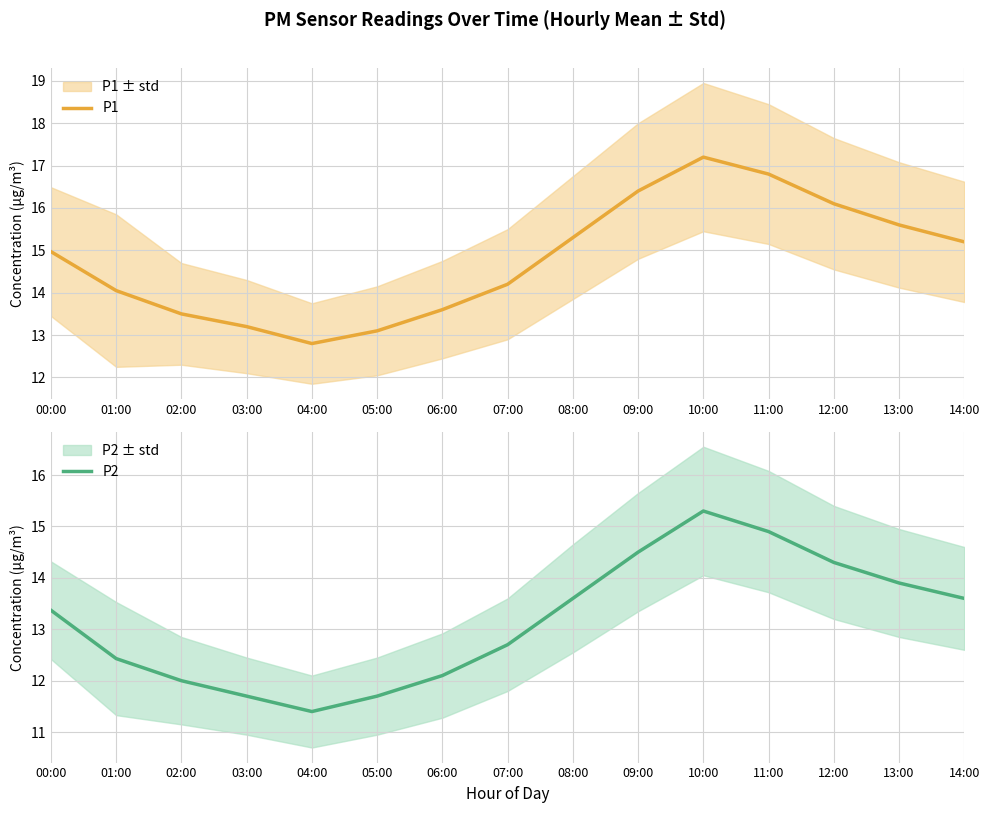

Where does the P2 series first go above 13?

00:00